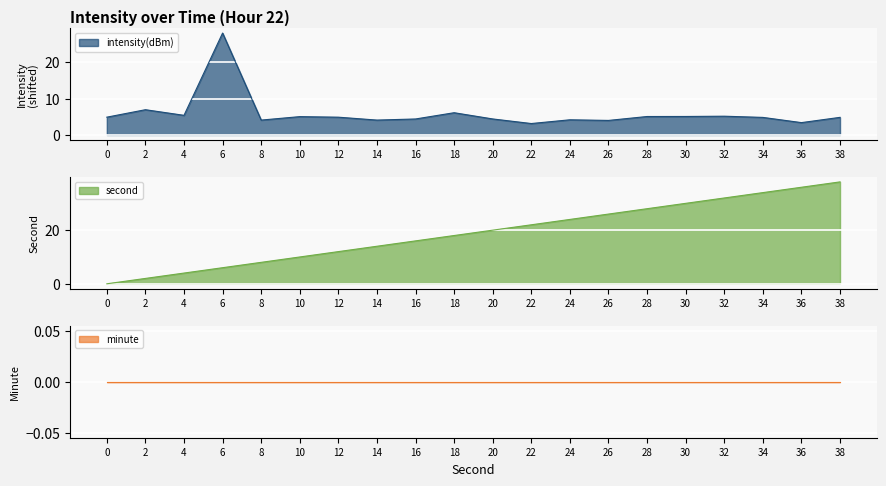

What is the maximum value for second?

38.0